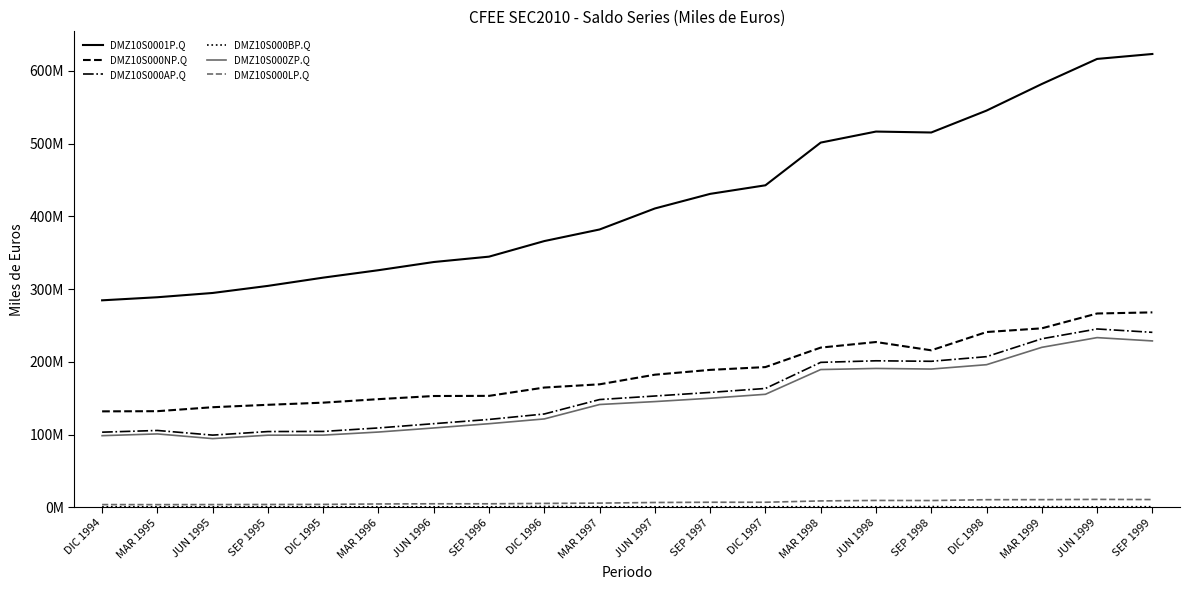

True or false: DMZ10S000AP.Q and DMZ10S000BP.Q intersect in this chart.

False